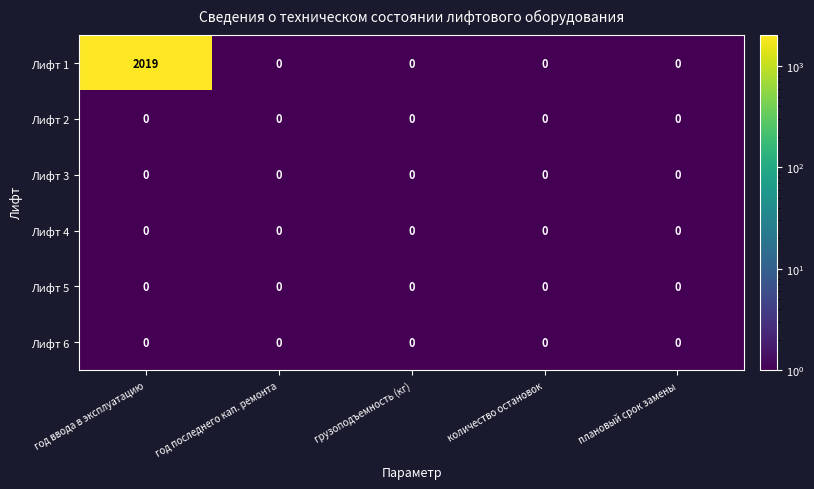

At how many categories does at least one series exceed 778?

1